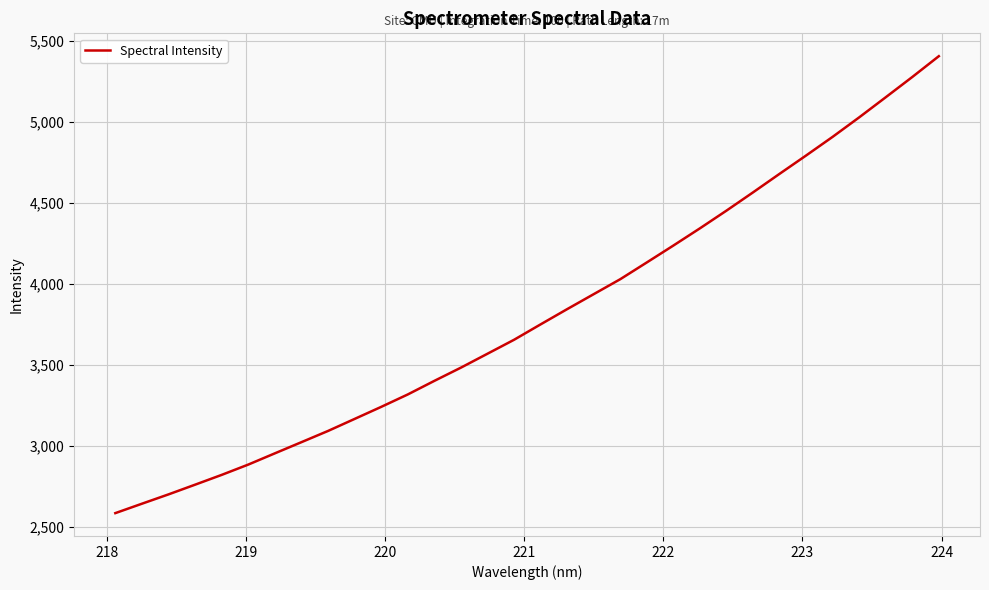

What is the greatest value displayed?

5405.0